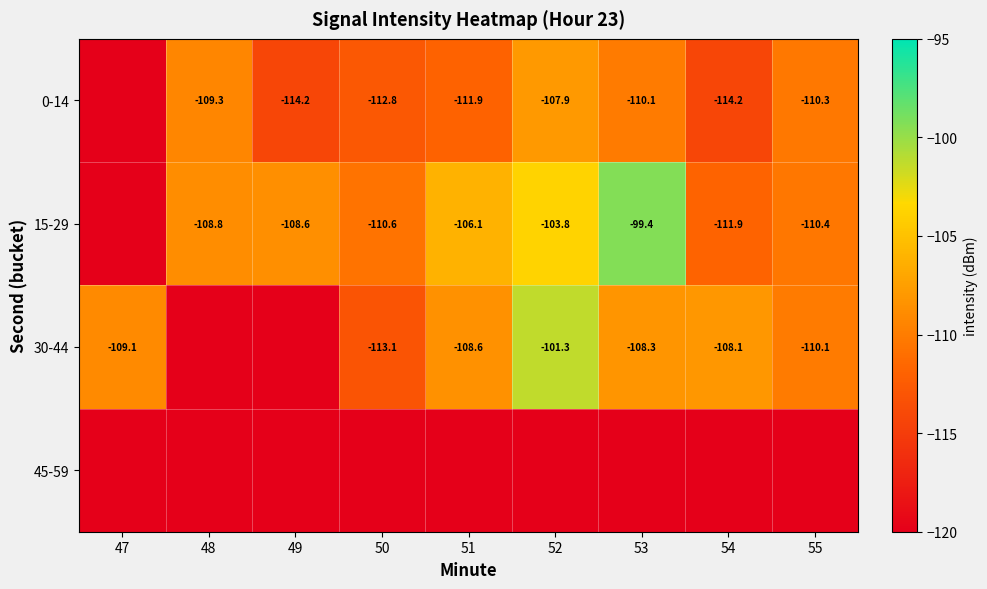

True or false: 0-14 has a value of -43.8 at 50.

False